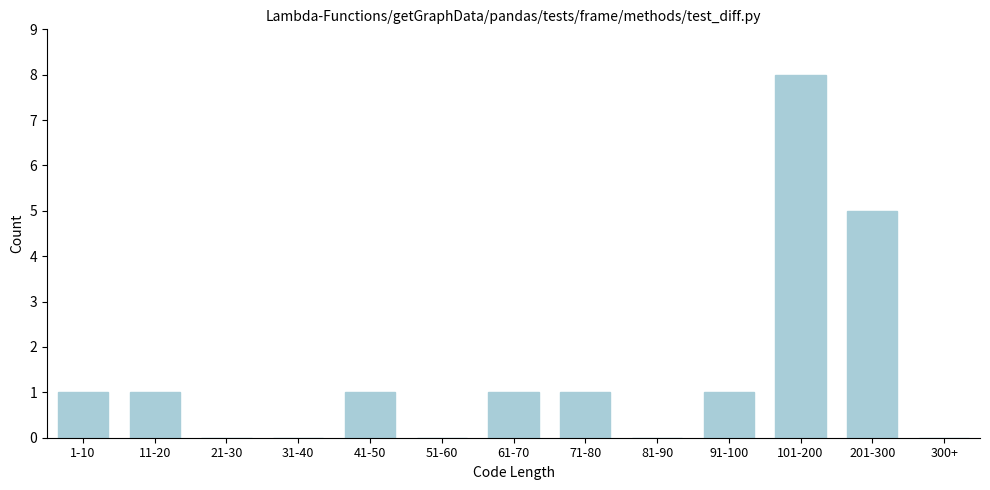

Reading left to right, list all the values displayed in this chart.

1-10=1	11-20=1	21-30=0	31-40=0	41-50=1	51-60=0	61-70=1	71-80=1	81-90=0	91-100=1	101-200=8	201-300=5	300+=0